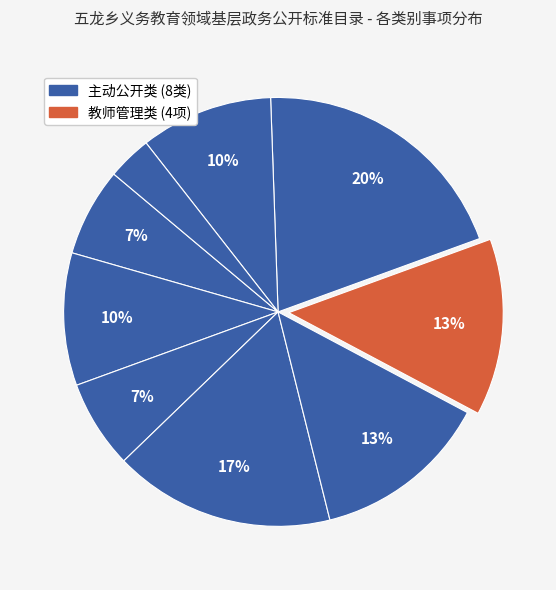

How many slices are in this pie chart?

9